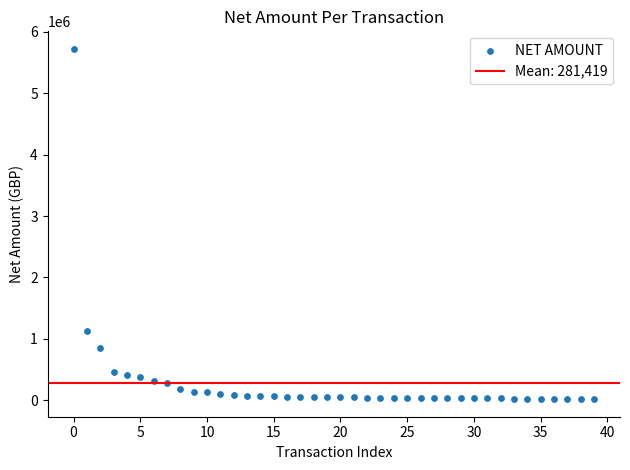

What is the range of Y values (max minus min)?

5706043.0